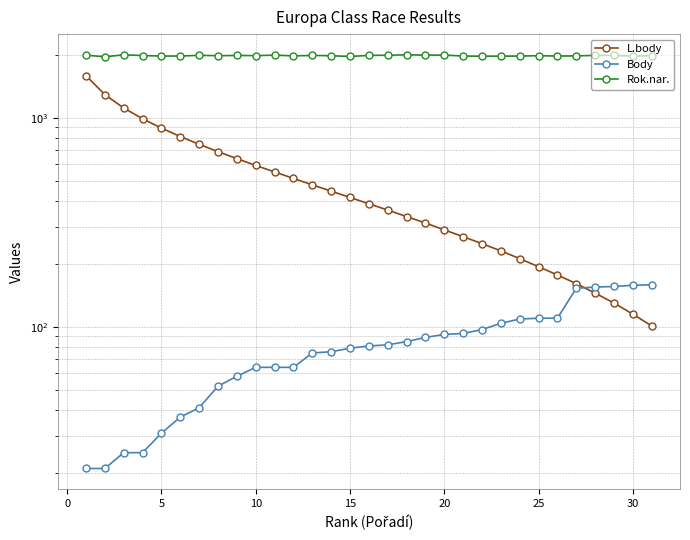

What are all the series names shown in the legend?

L.body, Body, Rok.nar.